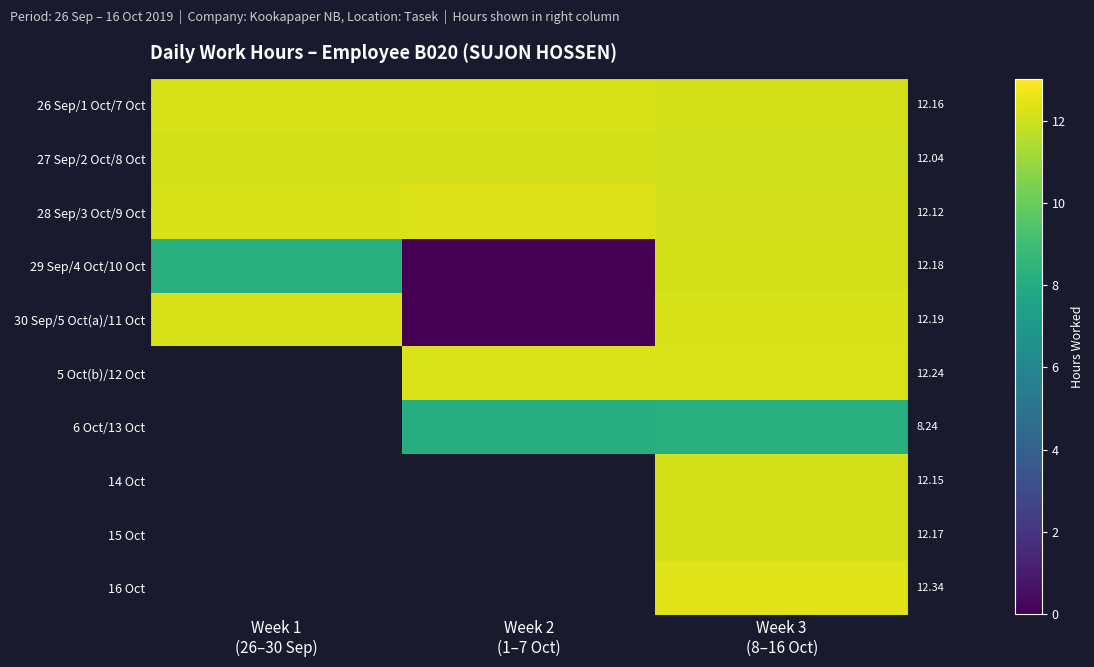

What is the difference between the highest and lowest values at Week 1
(26–30 Sep)?

4.0